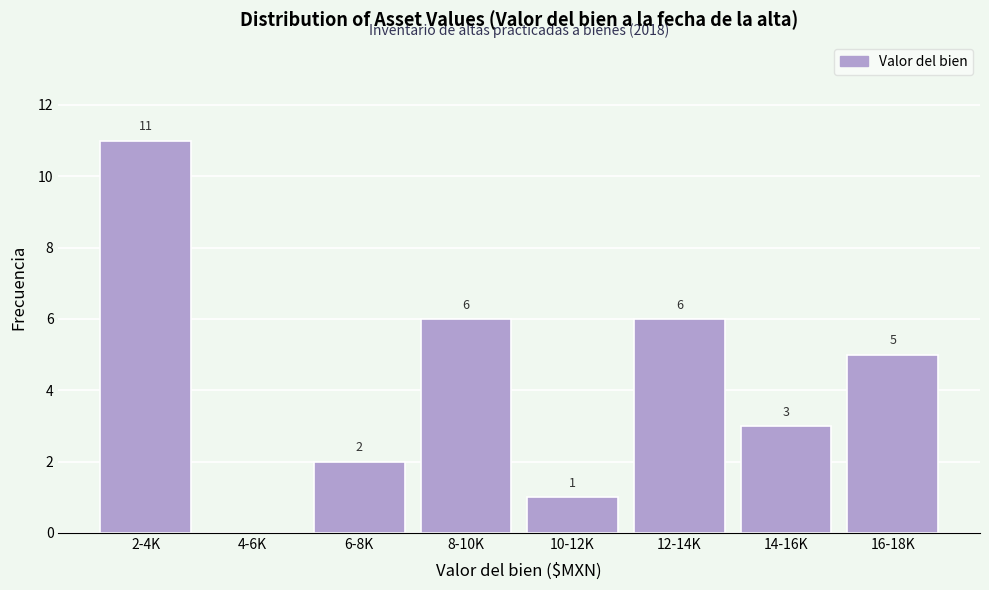

Reading left to right, extract all data points from this chart.

2-4K=11	4-6K=0	6-8K=2	8-10K=6	10-12K=1	12-14K=6	14-16K=3	16-18K=5